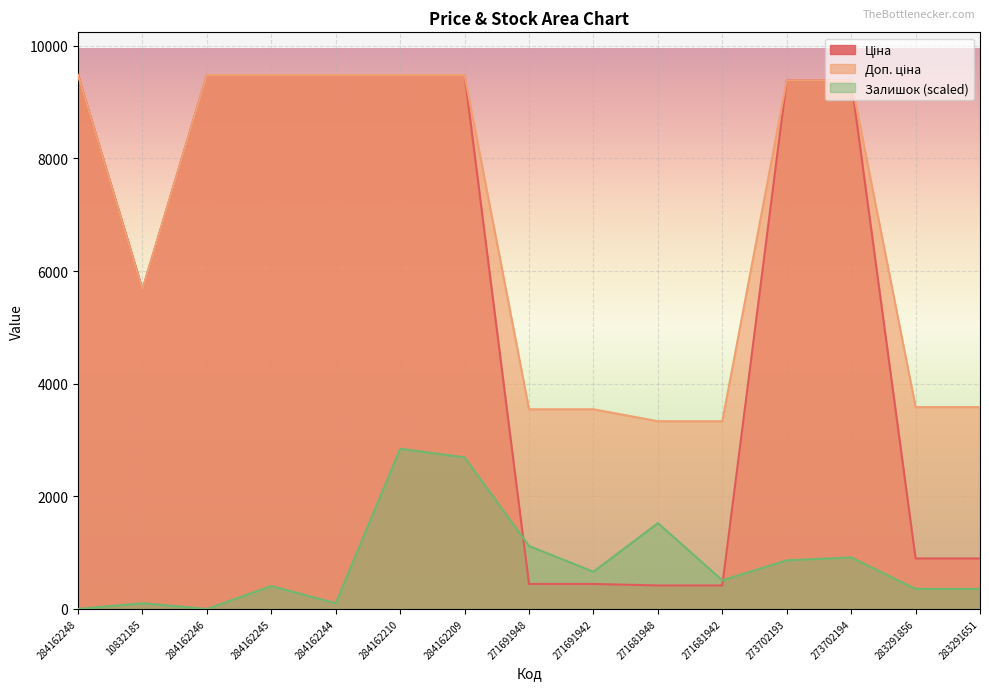

The value of Залишок at 284162210 is 2844.0. True or false?

True